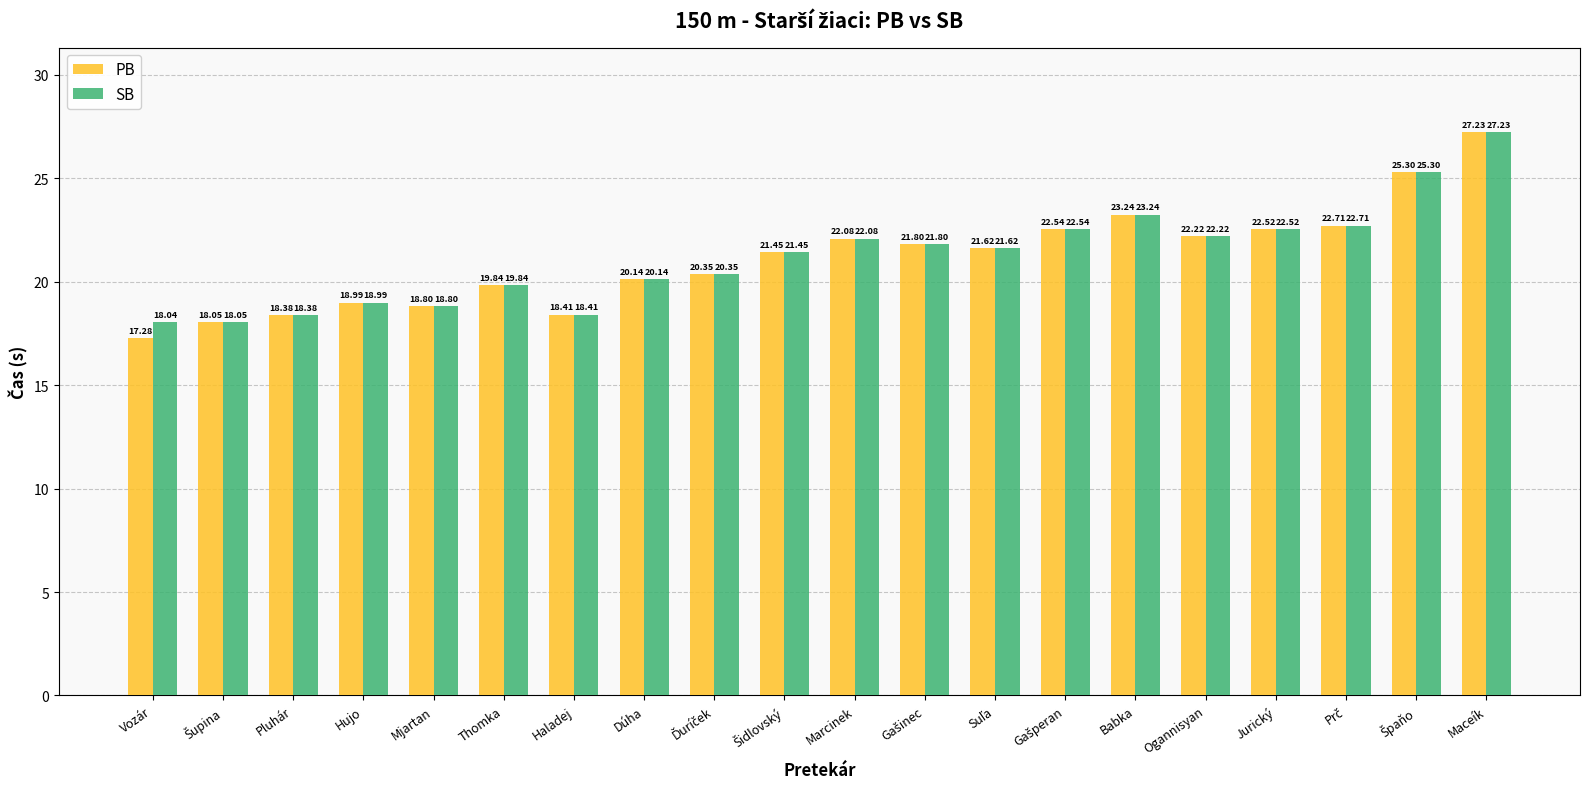

Which series has the widest spread of values?

PB